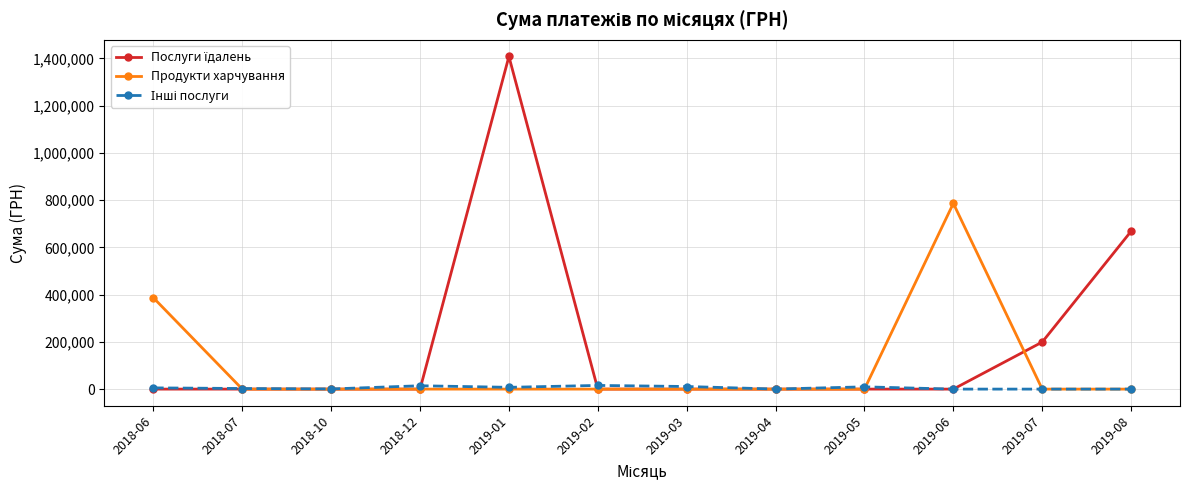

What is the difference between the Продукти харчування values at 2018-12 and 2018-06?

386671.4